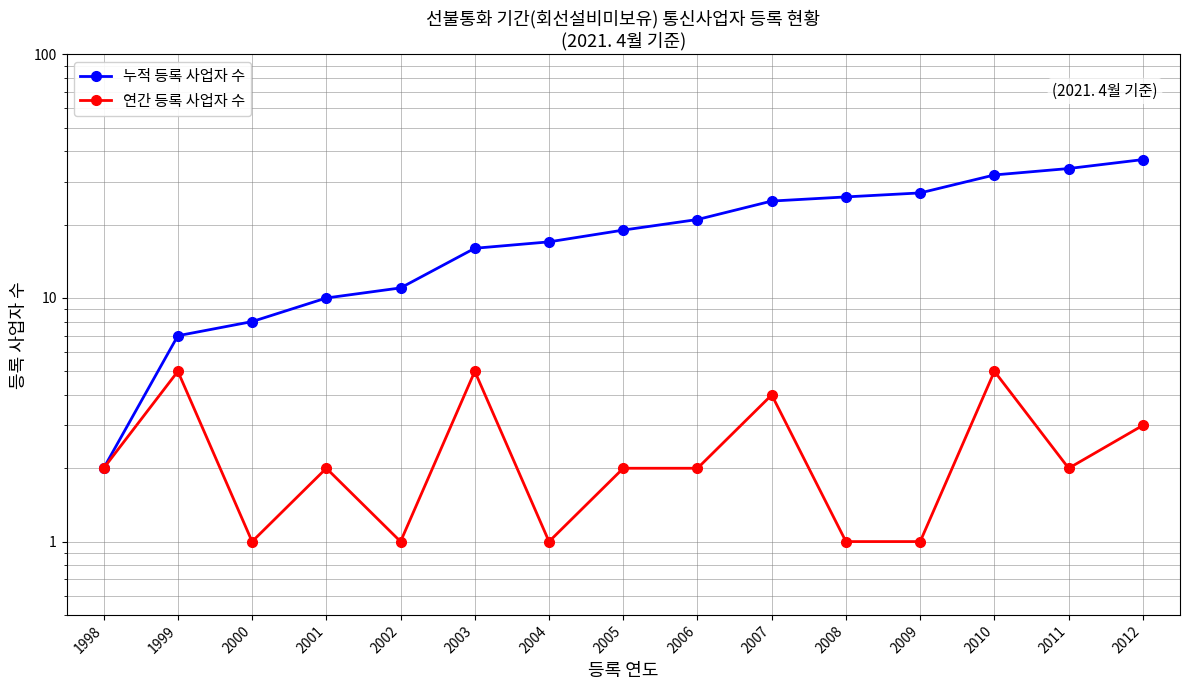

At which label does 연간 등록 사업자 수 reach its peak?

1999